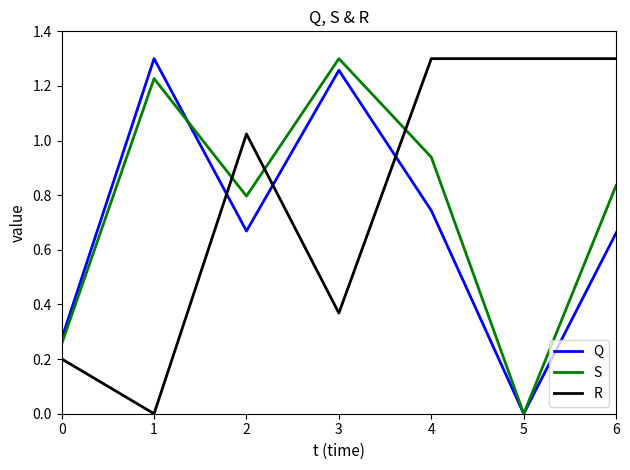

True or false: R and S intersect in this chart.

True